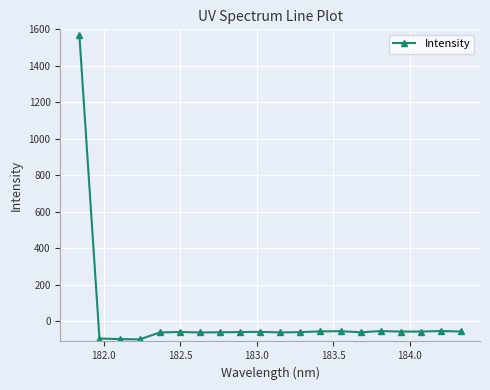

How many positive values are there?

1